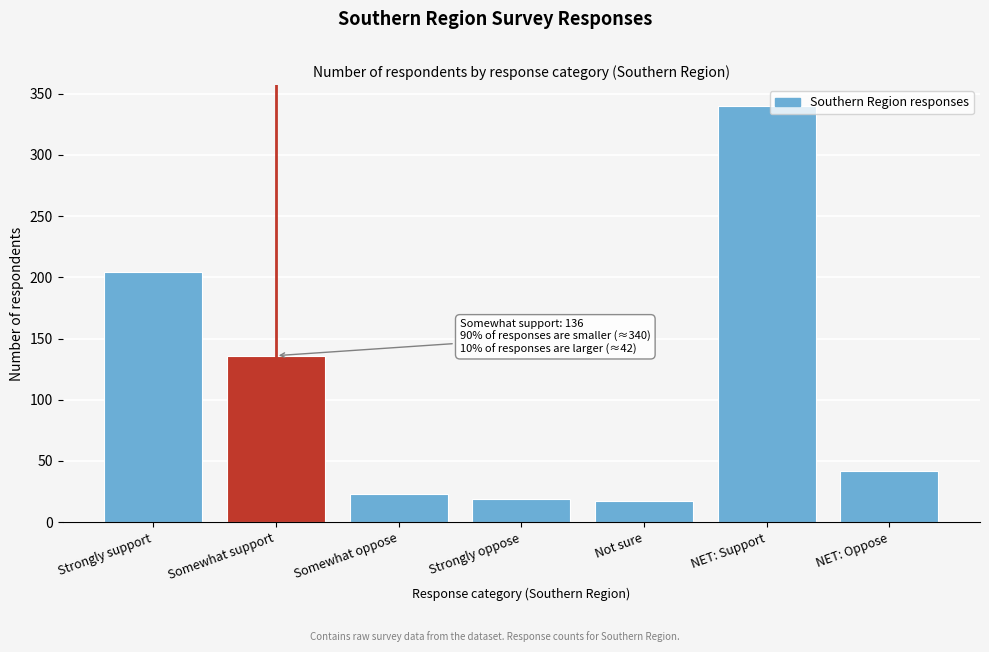

Reading left to right, what are all the values shown in this chart?

Strongly support=204	Somewhat support=136	Somewhat oppose=23	Strongly oppose=19	Not sure=17	NET: Support=340	NET: Oppose=42